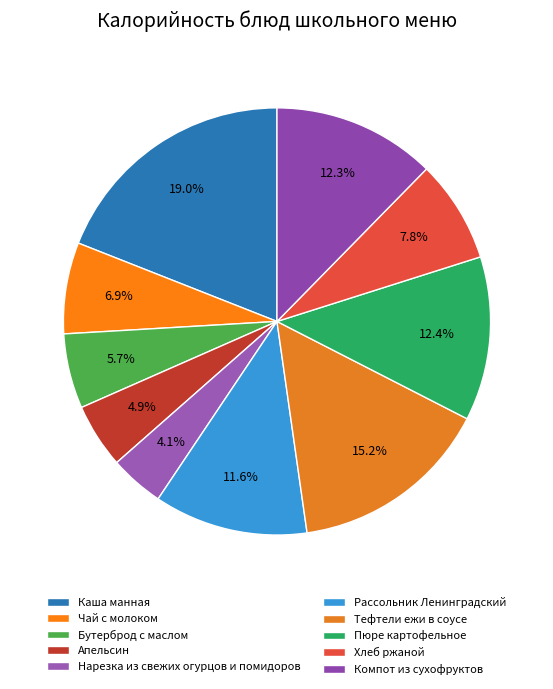

Is Тефтели ежи в соусе the majority of the pie?

No